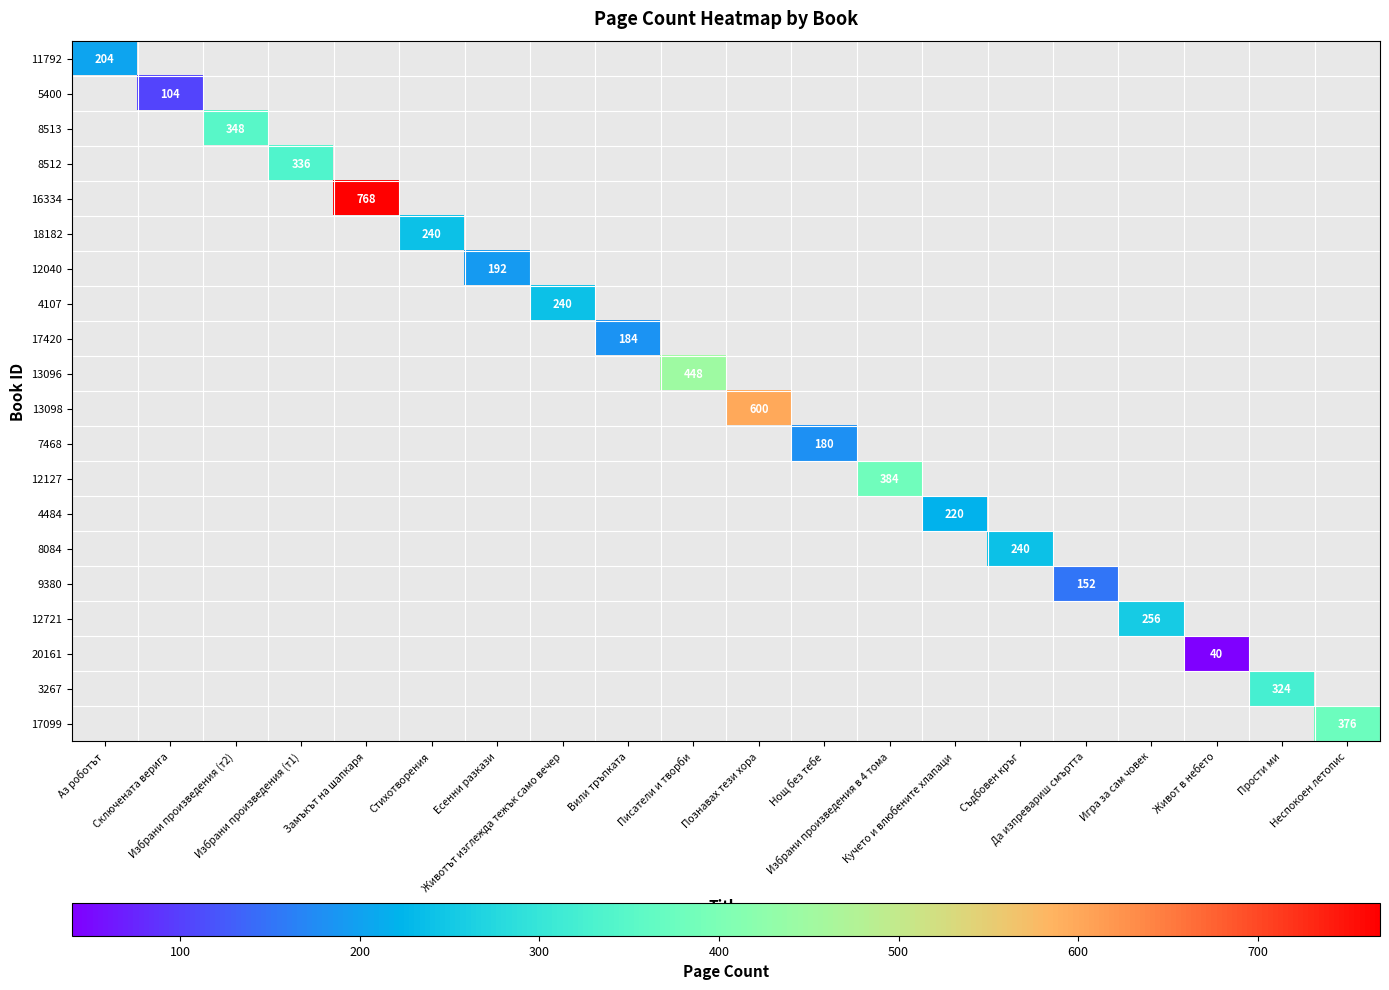

What is the difference between the maximum and minimum values in the 12127 series?

384